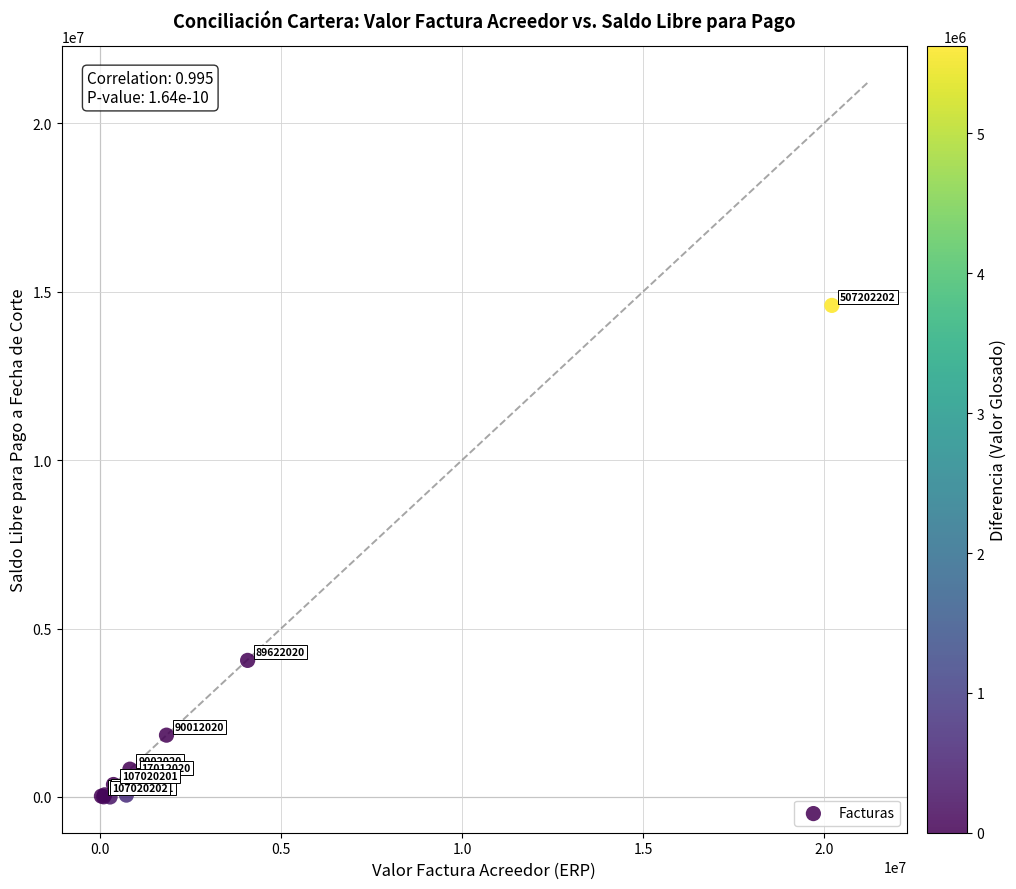

What Y value in the scatter plot is closest to 7297408?

4054830